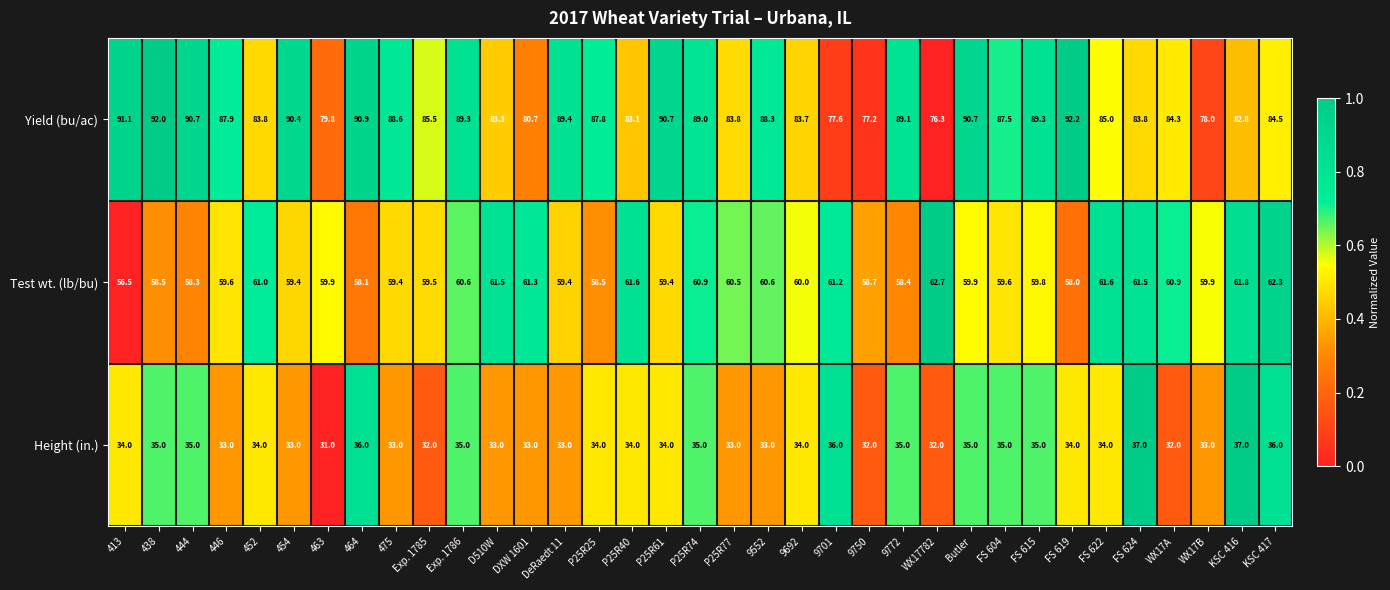

List the series in order of their overall mean, highest first.

Yield (bu/ac), Test wt. (lb/bu), Height (in.)